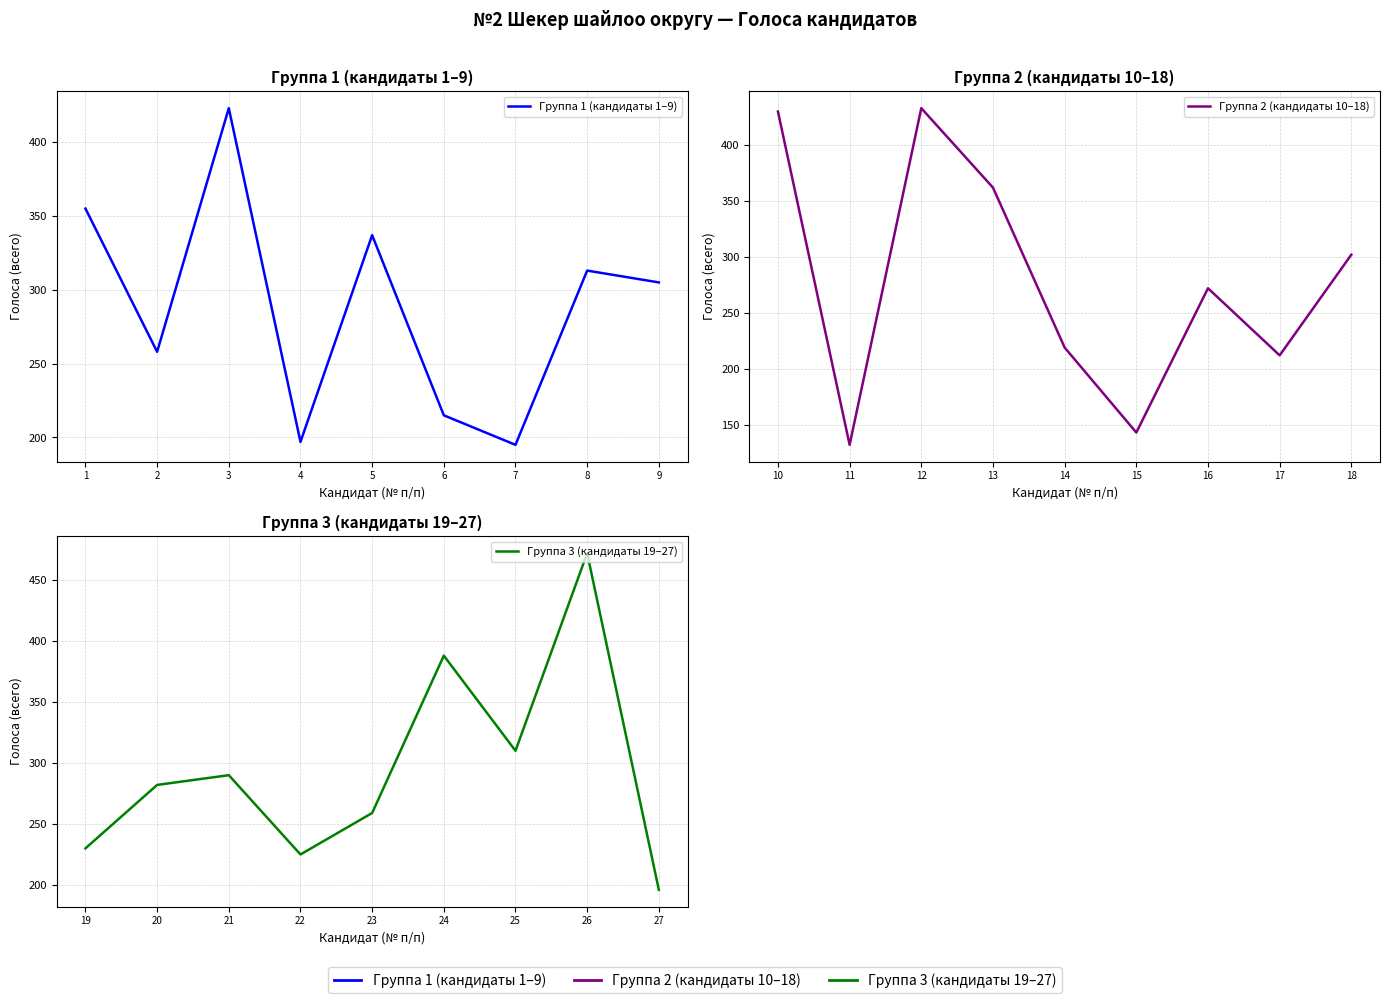

How many times do Группа 3 (кандидаты 19–27) and Группа 1 (кандидаты 1–9) cross each other?

6